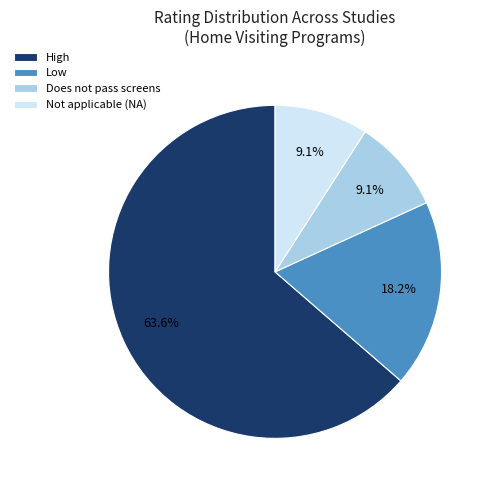

Combined, do Low and High account for over 50%?

Yes